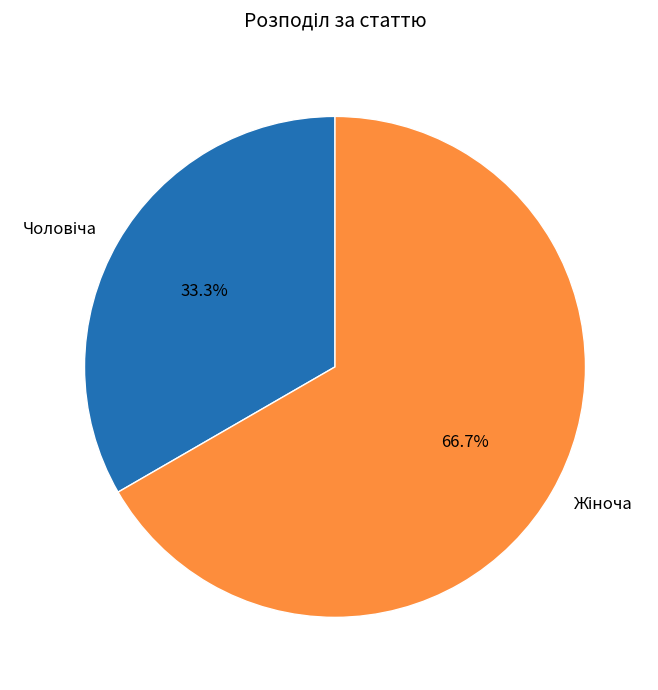

Does any single category account for the majority?

Yes